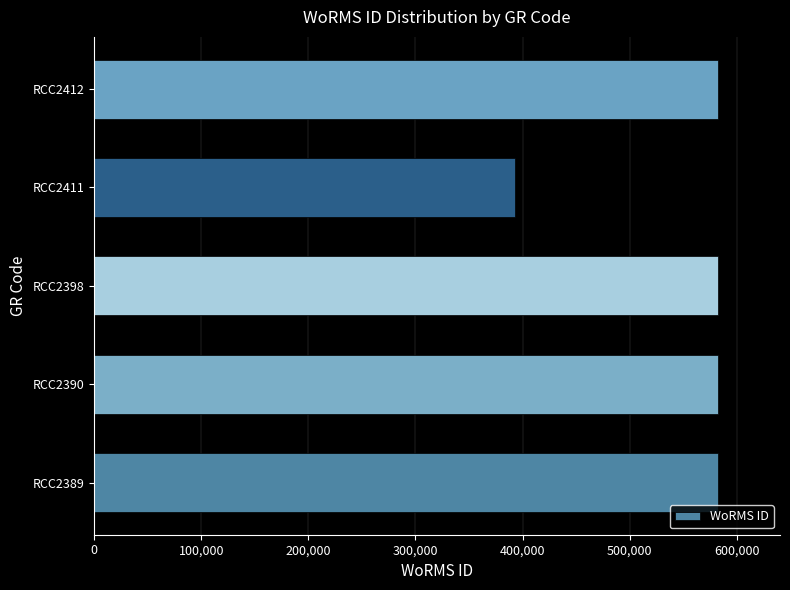

Read the value at RCC2390.

582135